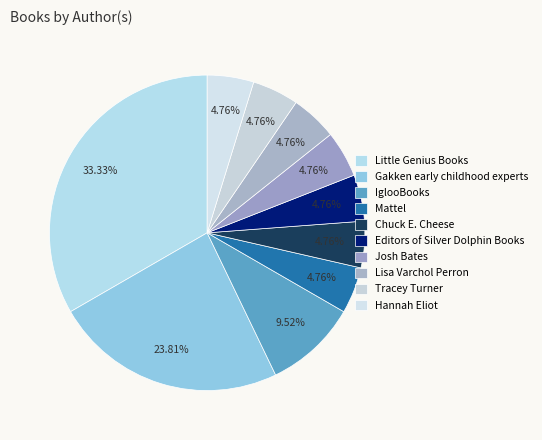

Is there a majority slice in this chart?

No